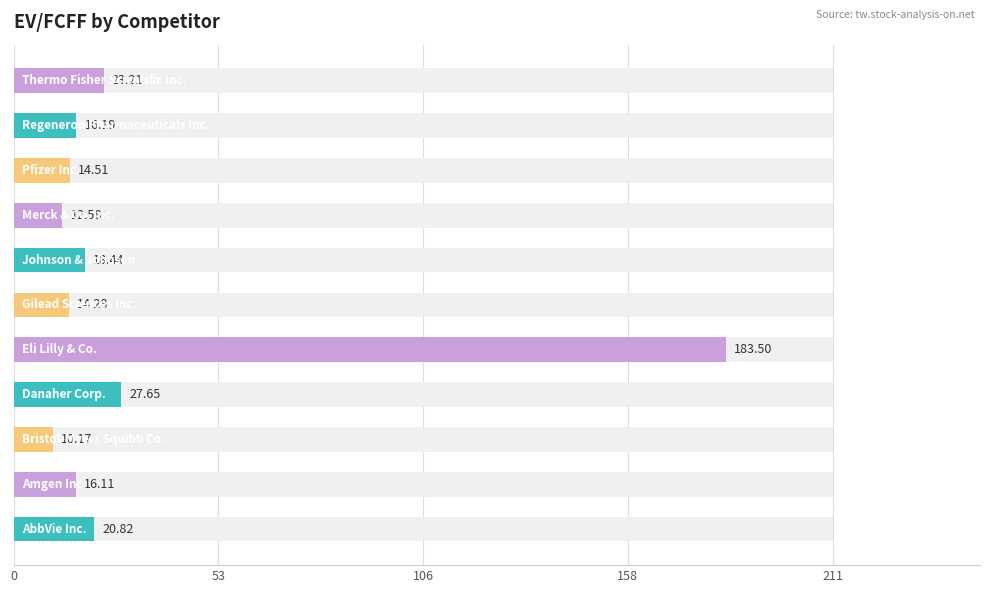

What is the average value?

32.5